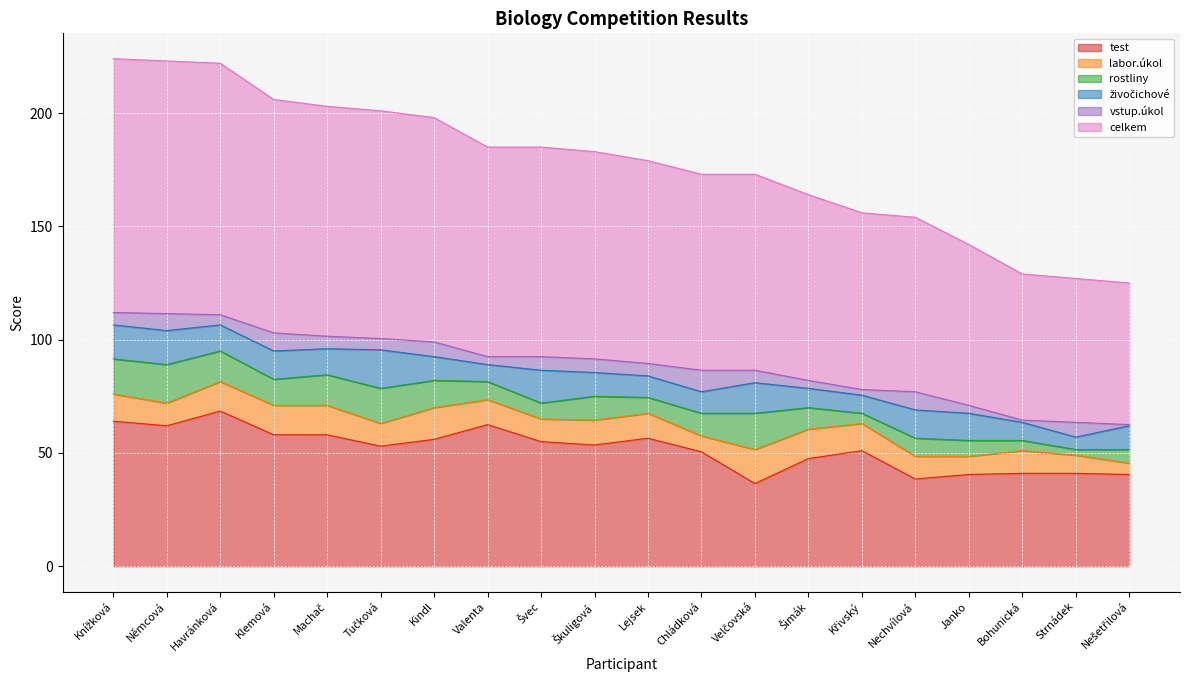

How many intersections are there between živočichové and rostliny?

7